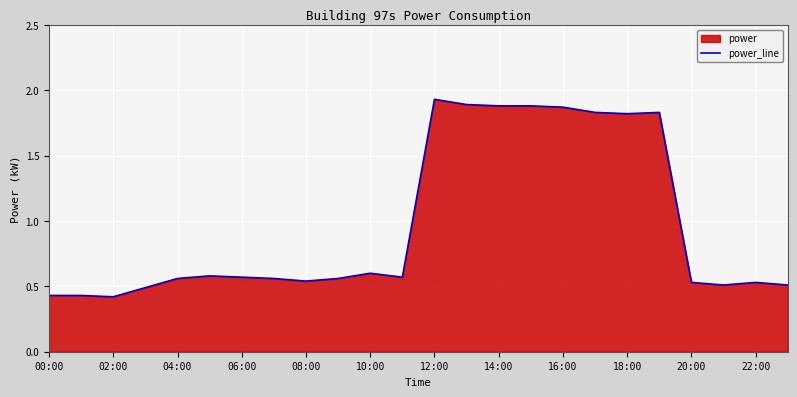

Is it true that the value at 04:00 is 1.0?

False